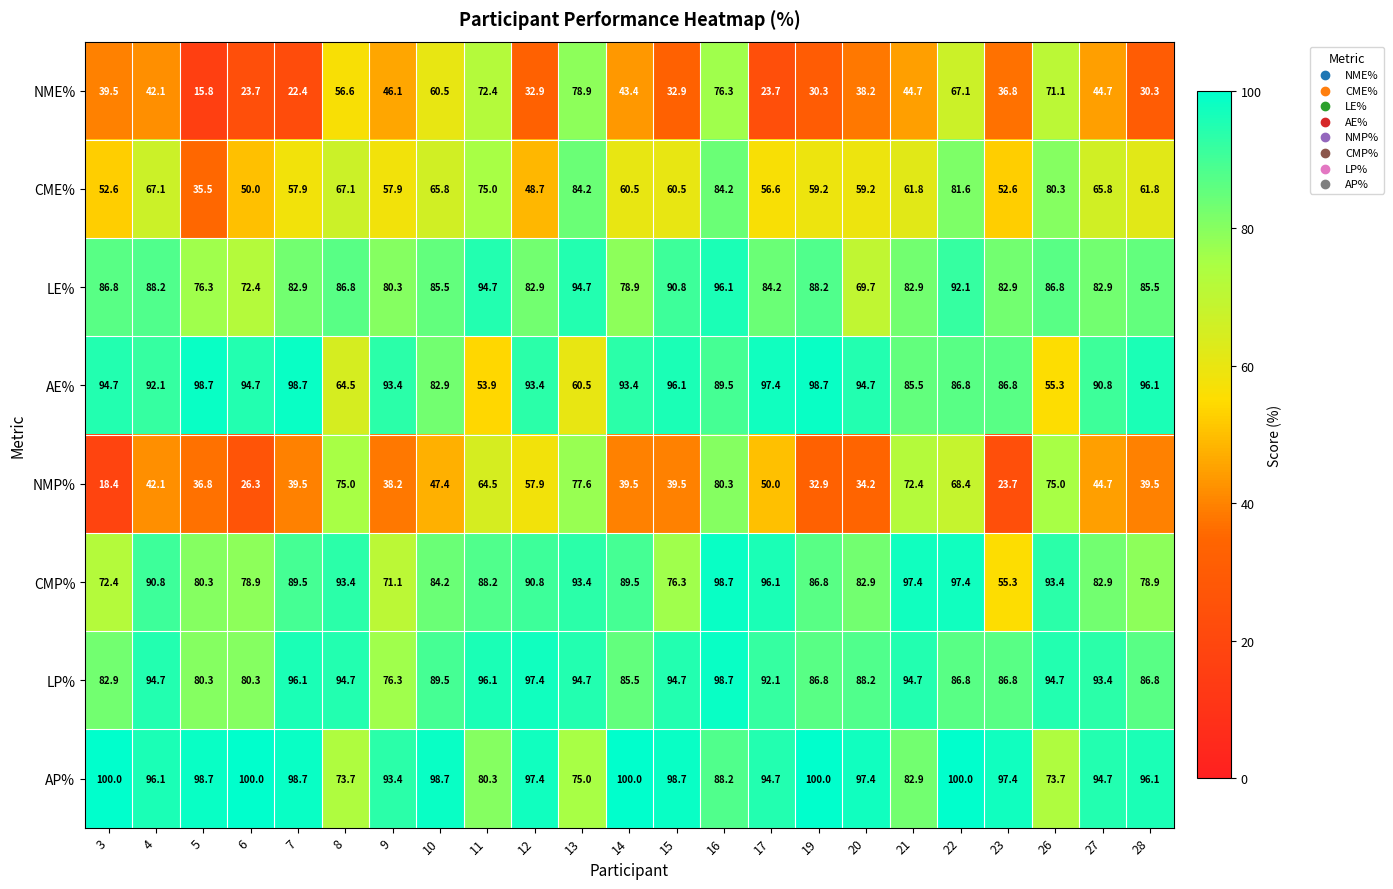

What is the difference between the maximum and minimum values in the NMP% series?

61.9